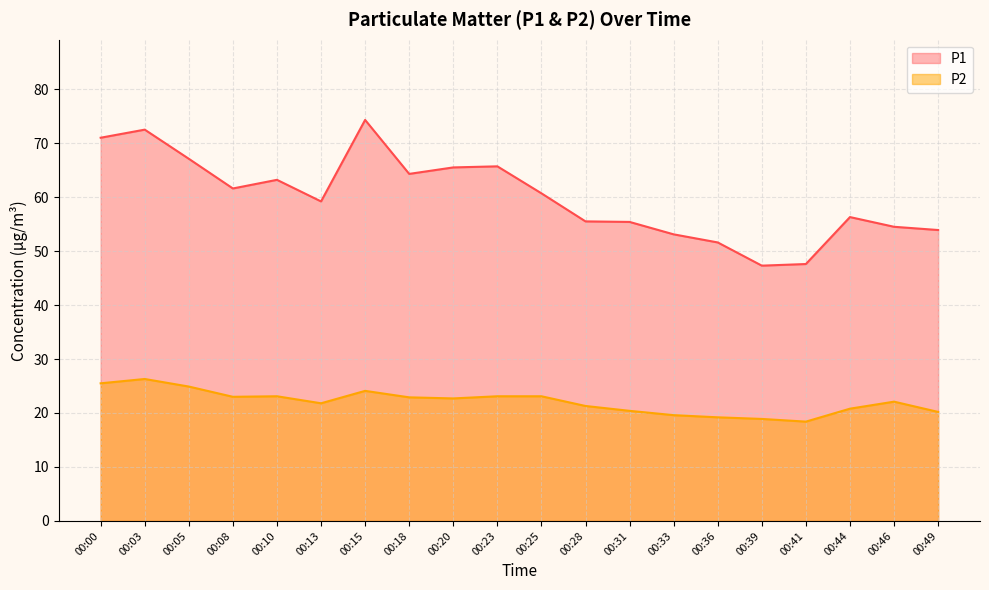

The value of P2 at 00:15 is 24.1. True or false?

True